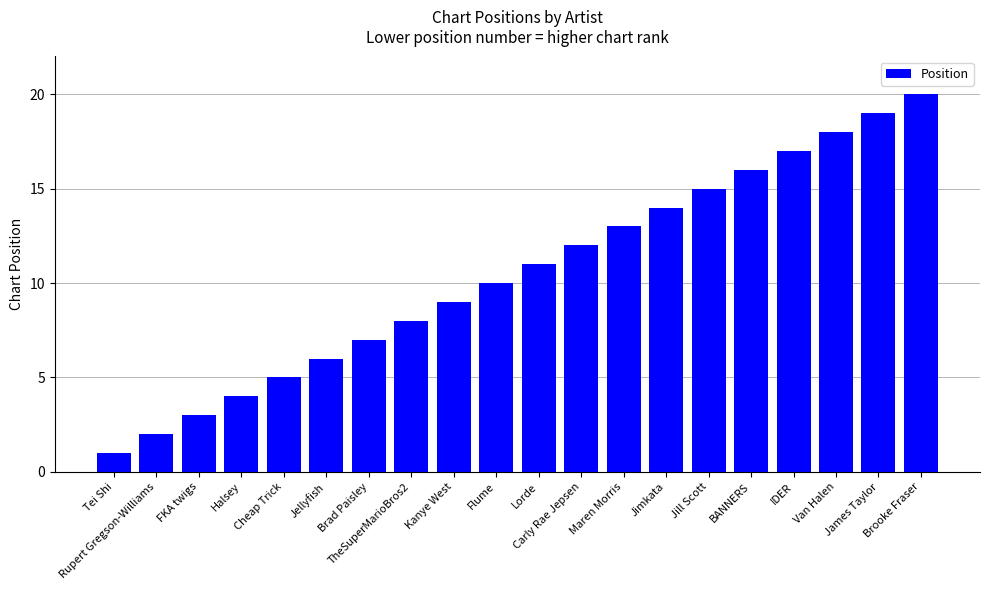

What is the change in value from TheSuperMarioBros2 to Jimkata?

+6